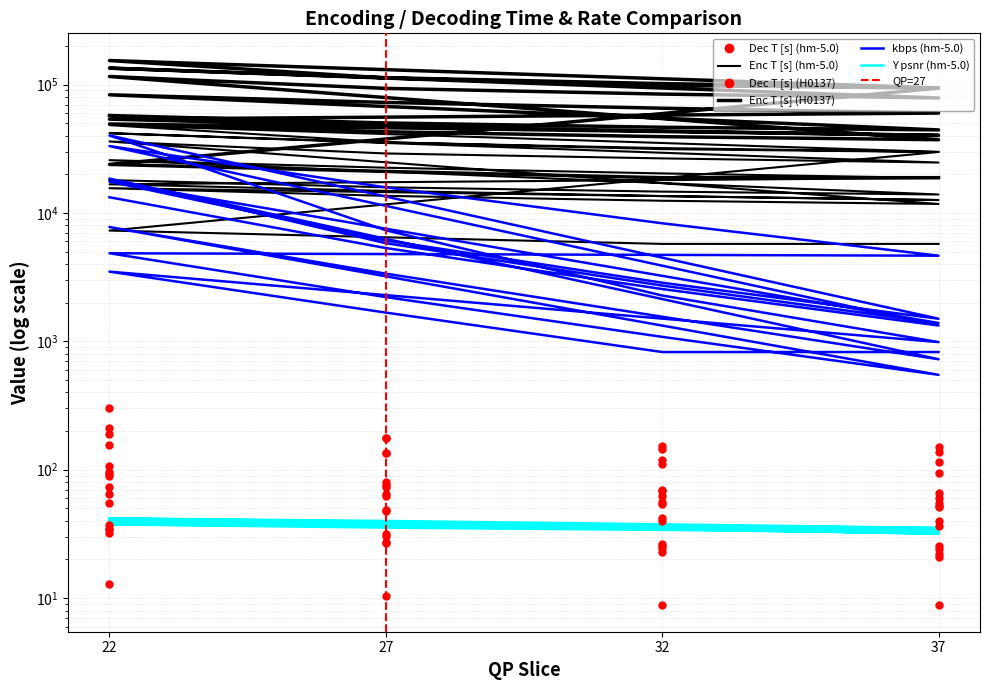

True or false: Enc T [s] (H0137) and Dec T [s] (hm-5.0) intersect in this chart.

False